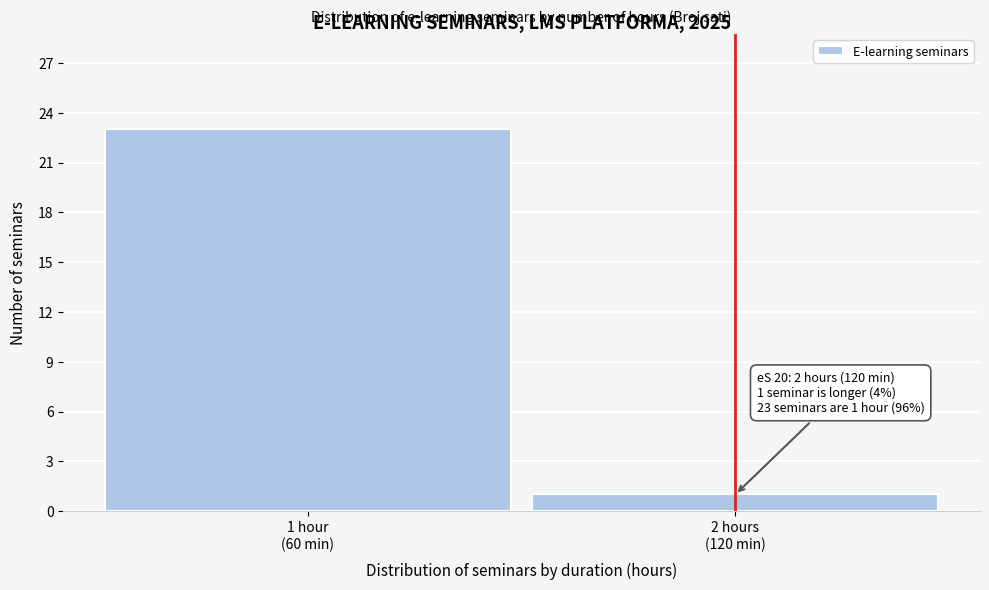

Reading right to left, transcribe all the data shown in this chart.

1	23